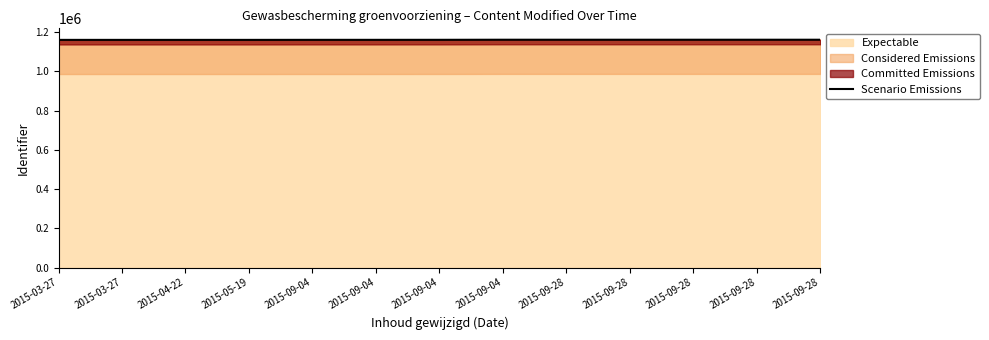

Reading right to left, what are all the values shown in this chart?

1161583	1161582	1161581	1161580	1161579	1161578	1161131	1161008	1161001	1160803	1160801	1160799	1160798